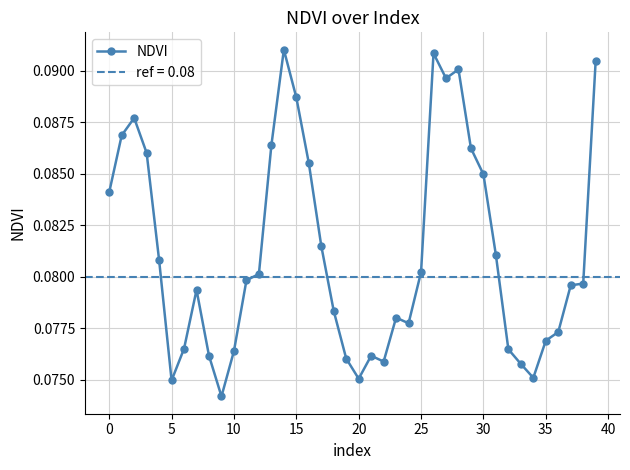

The value at 25 is 0.1. True or false?

True